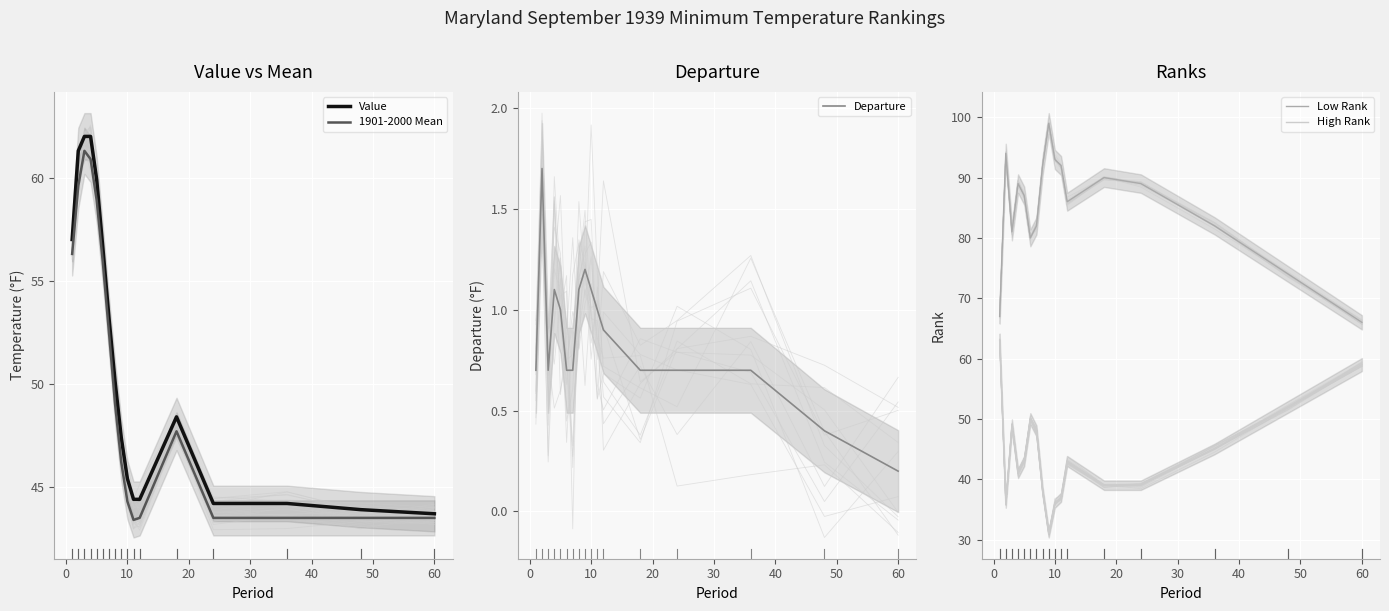

True or false: 1901-2000 Mean has a value of 63.4 at 60.

False